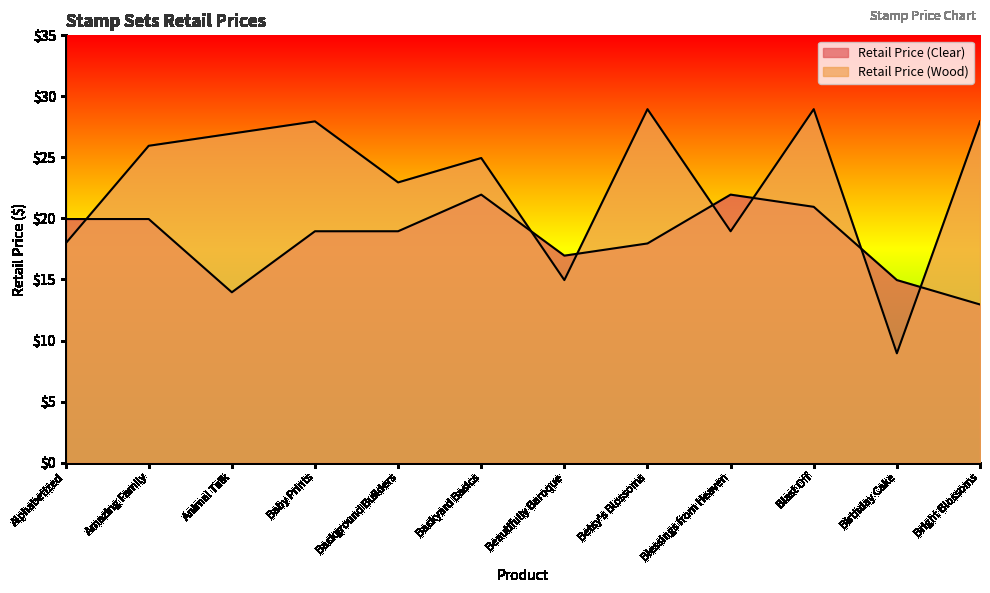

Which series has the largest total across all categories?

Retail Price (Wood)